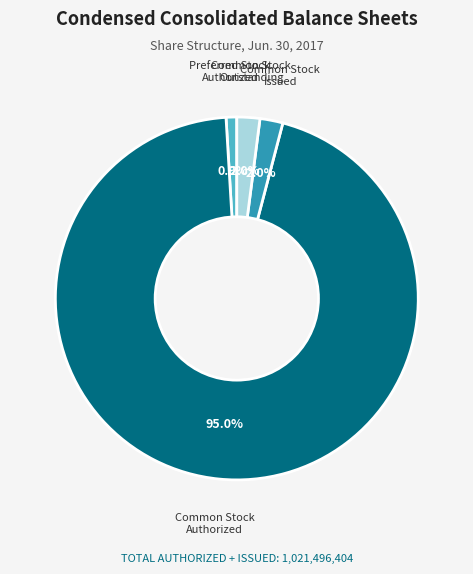

Which slice is the largest?

Common Stock Authorized